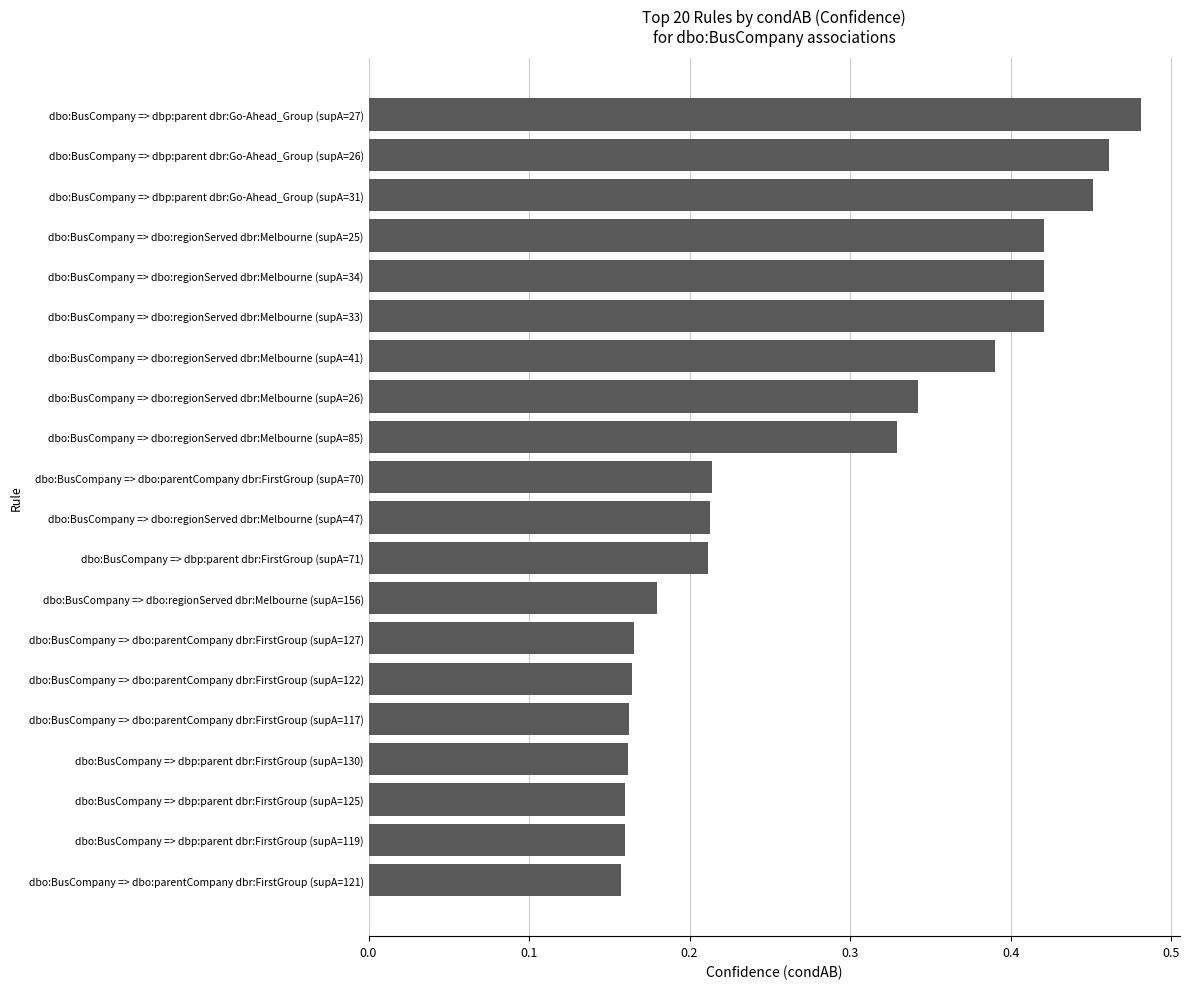

What is the sum of all values?

5.7